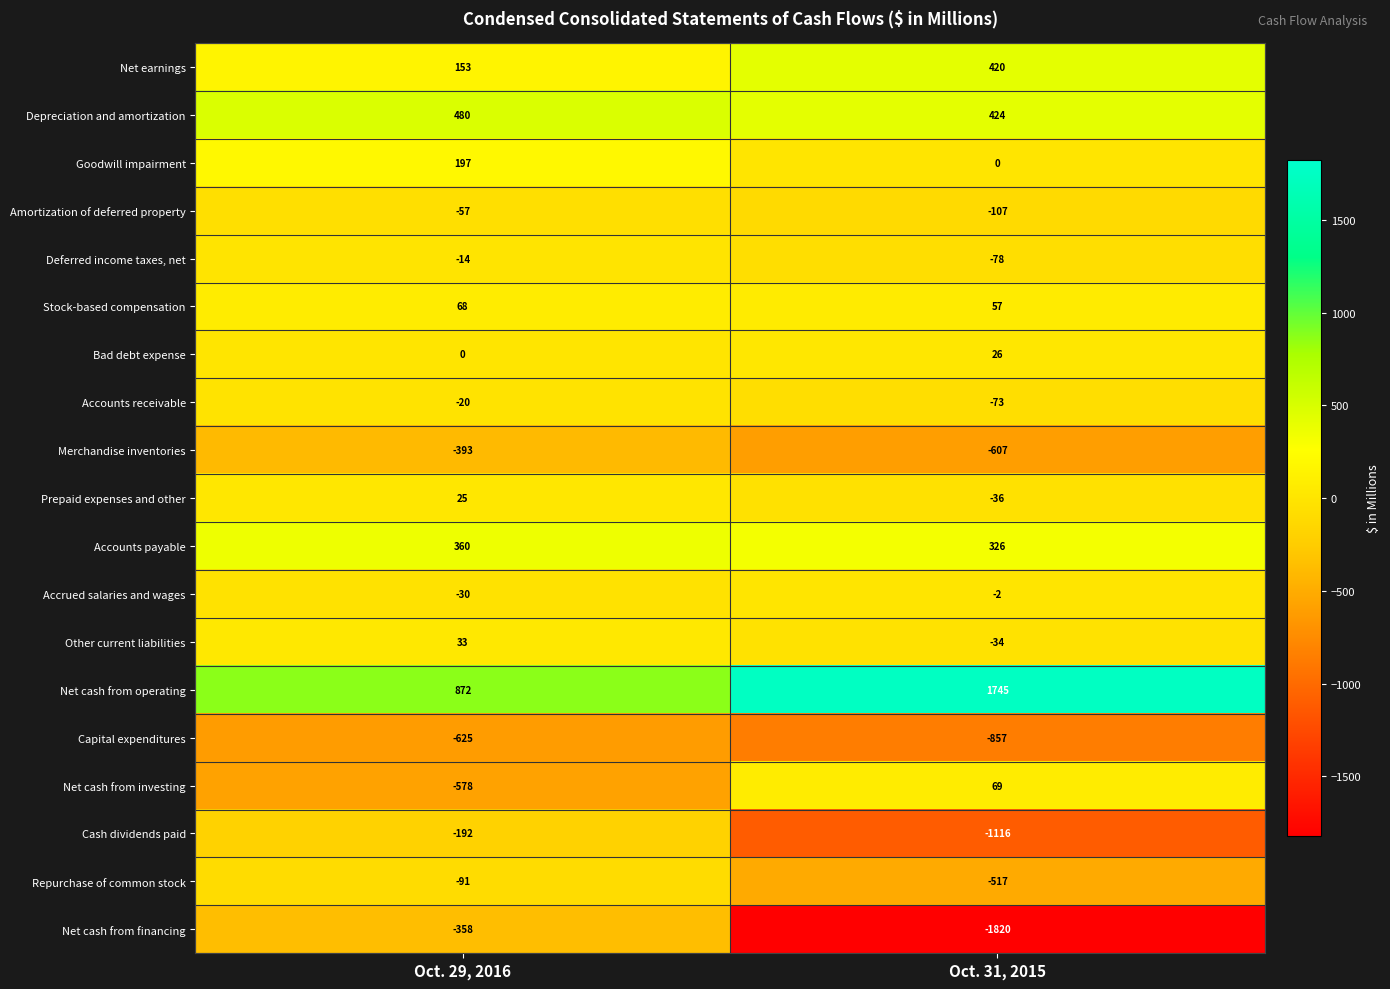

At which label does Merchandise inventories reach its peak?

Oct. 29, 2016